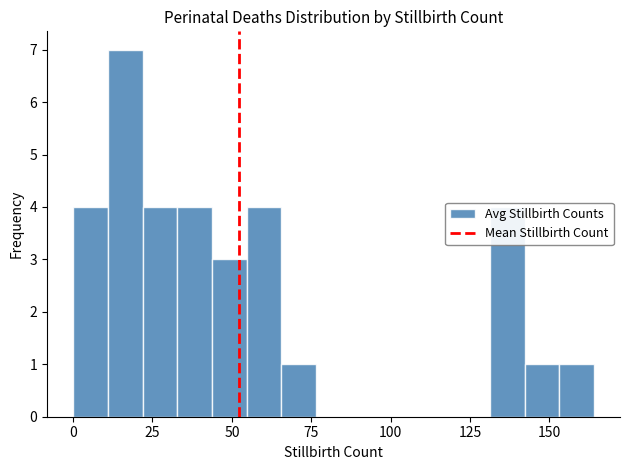

Read against the x-axis, roughly where is the centre of the tallest bar?

15